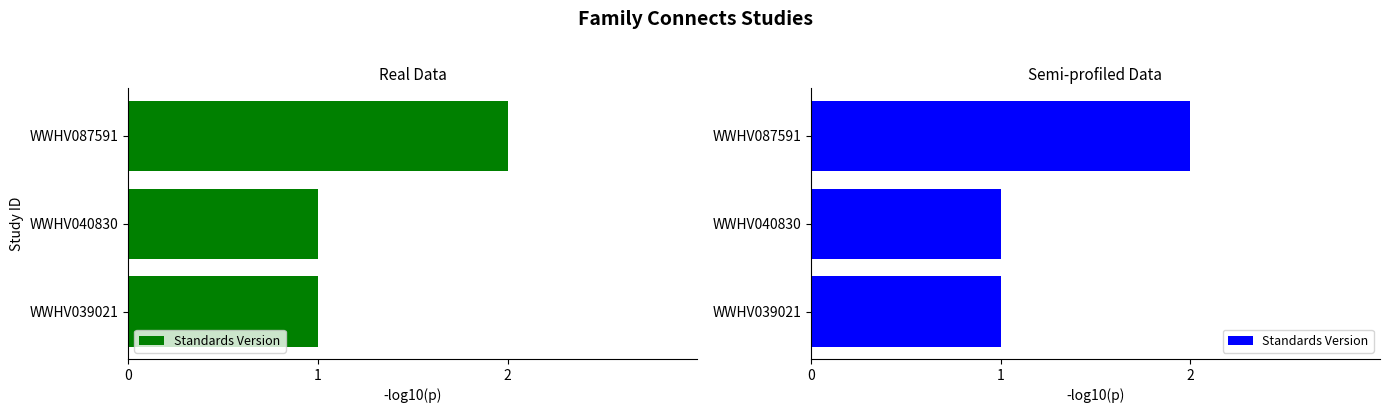

What is the value of the 3rd bar from the left?

2